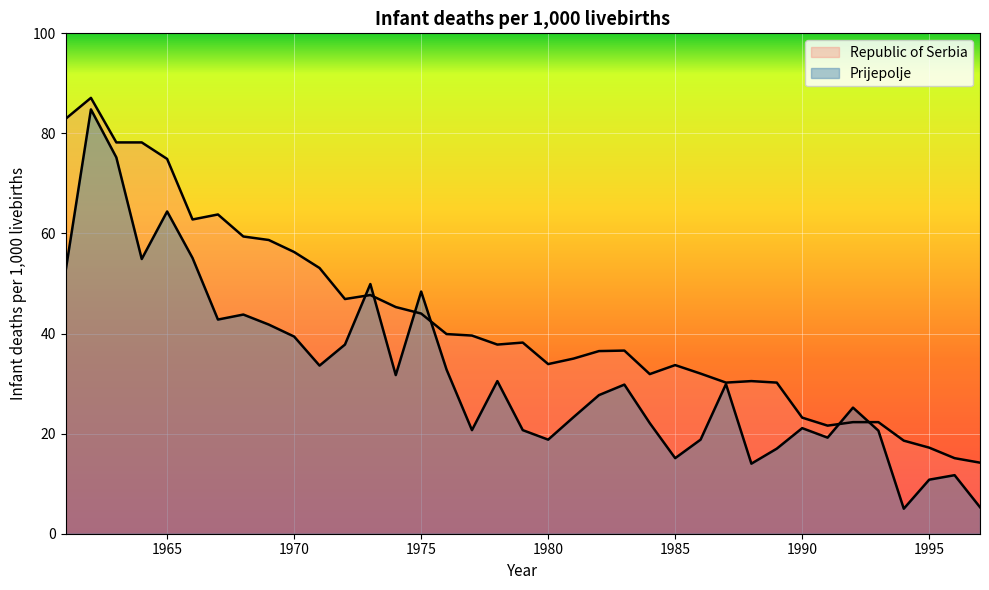

Is the value of Prijepolje at 1967 greater than the value of Republic of Serbia at 1979?

Yes